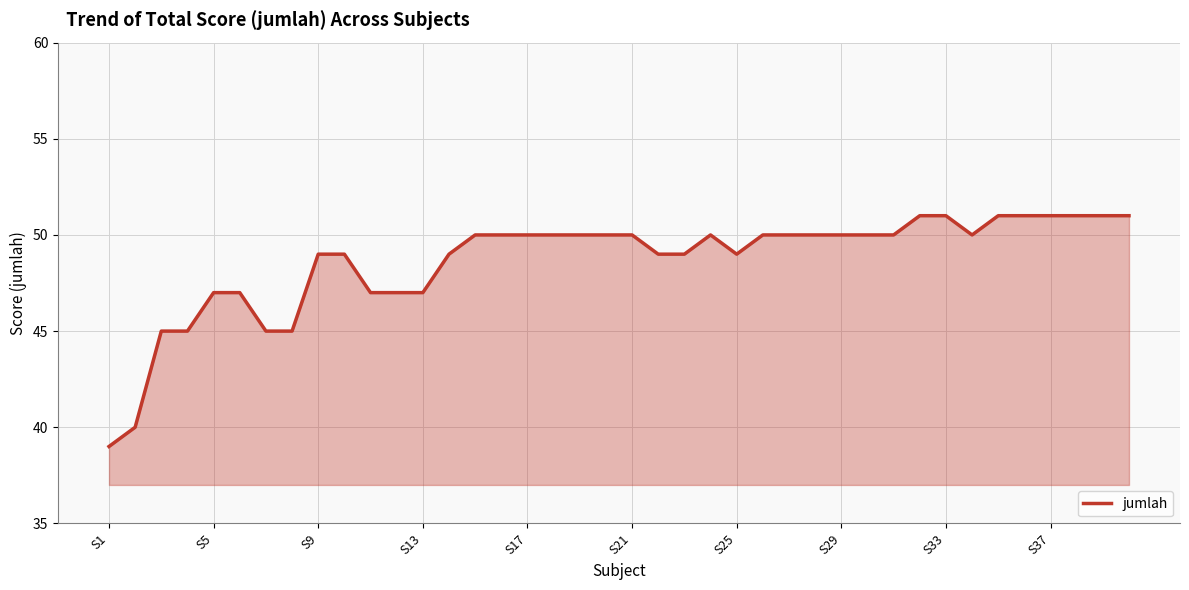

What is the minimum value shown in the chart?

39